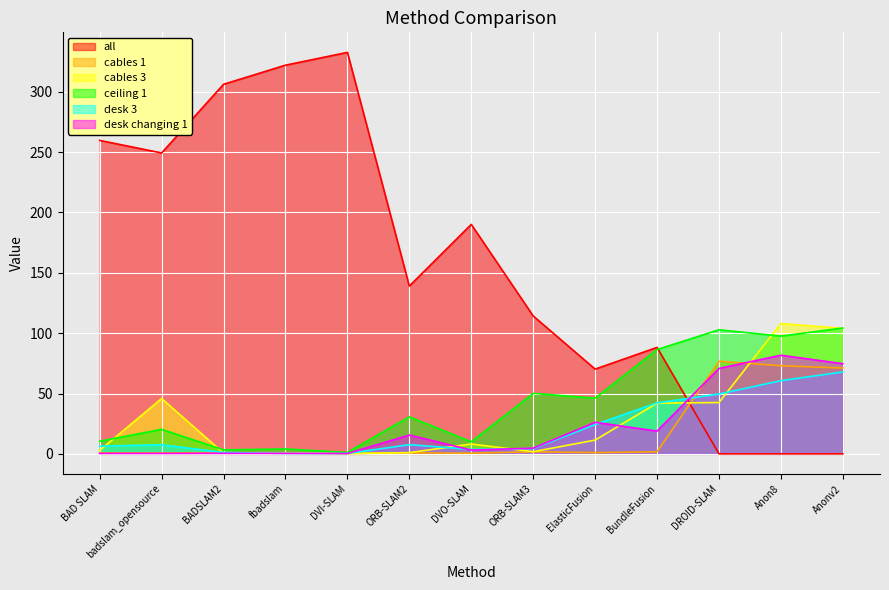

Where is the first local minimum for cables 3?

DVI-SLAM